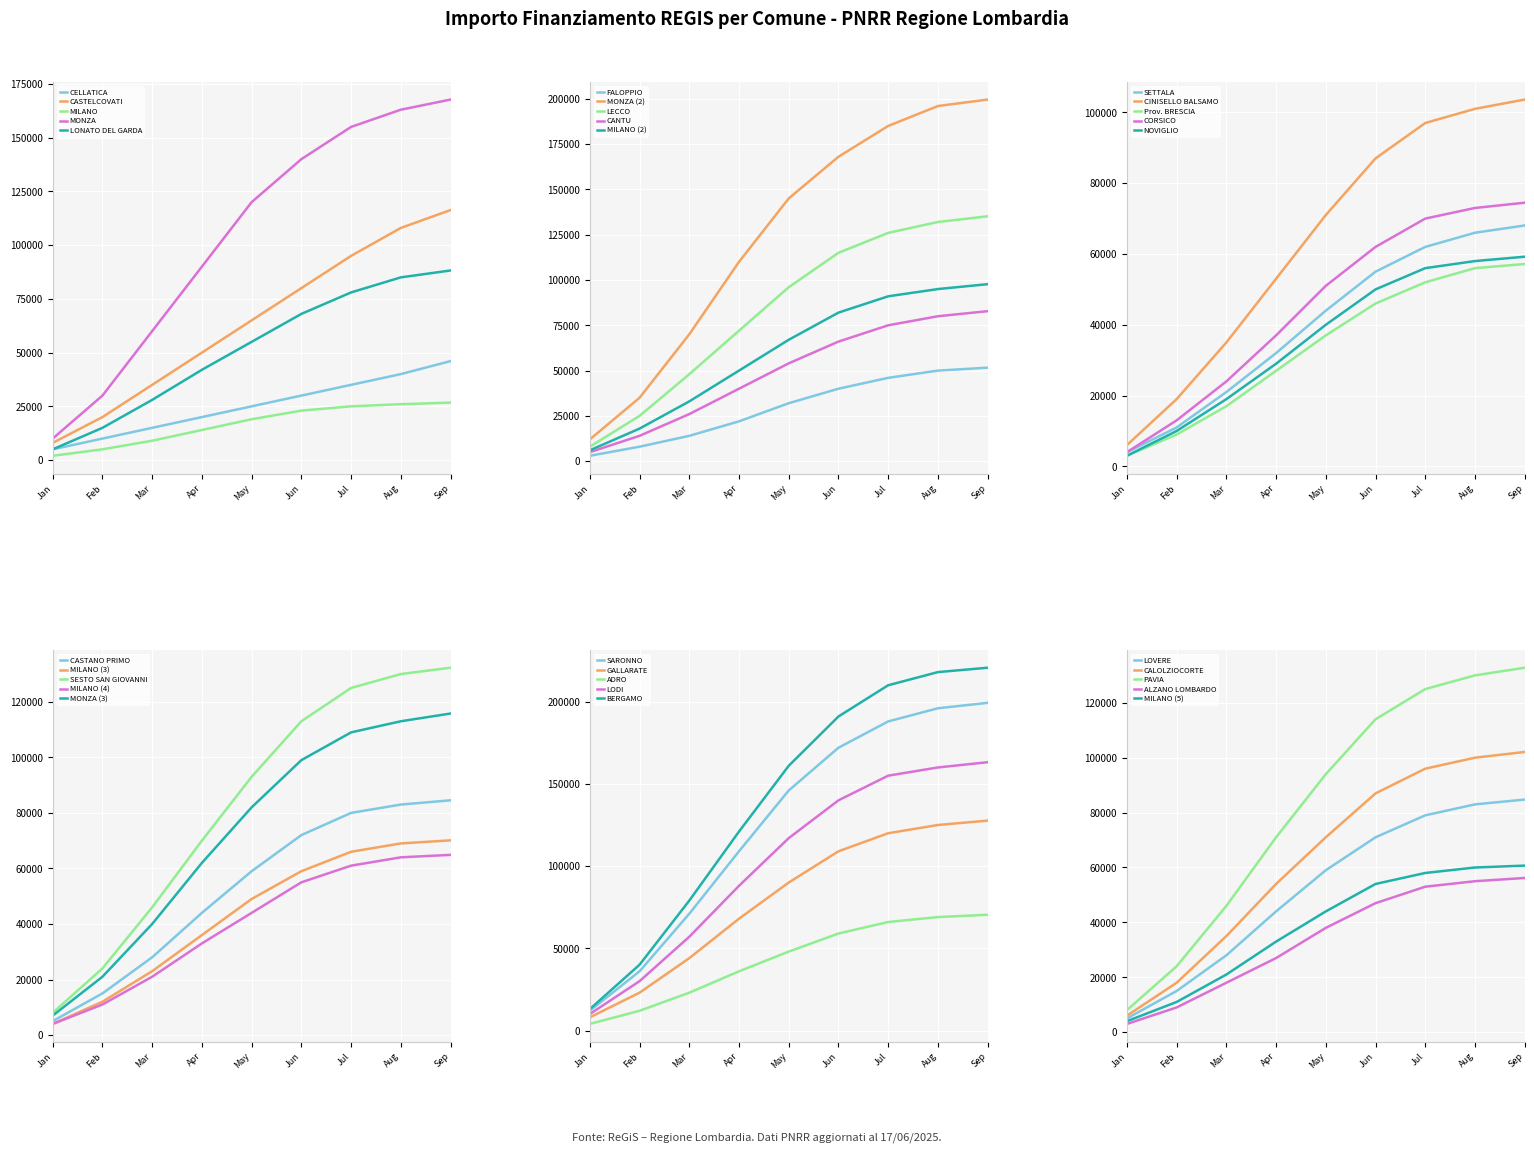

At which label does CELLATICA reach its peak?

Sep